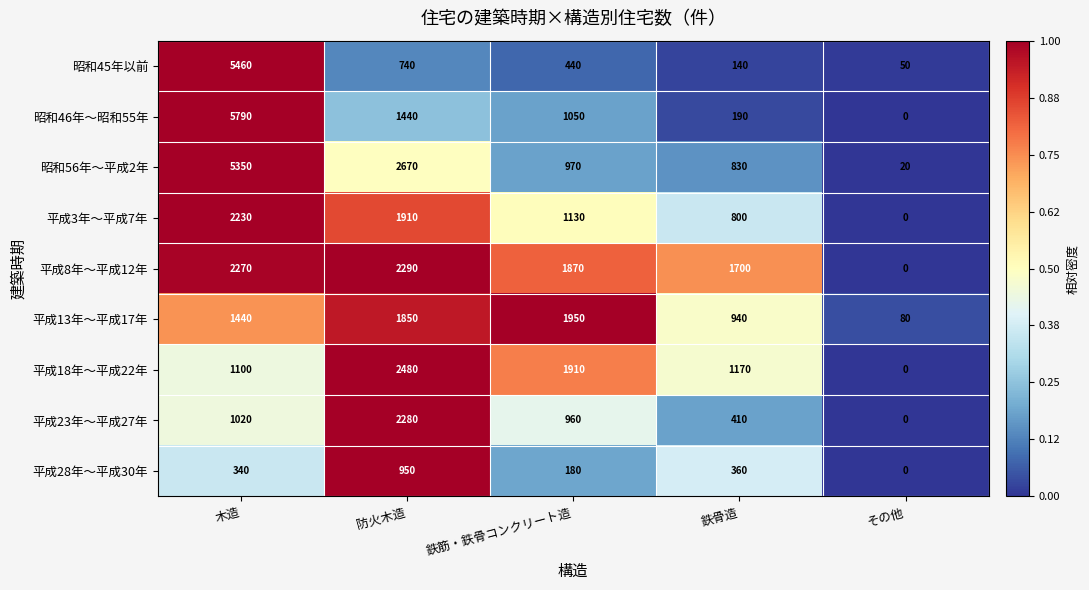

What is the sum of the 昭和46年～昭和55年 values at 防火木造 and 鉄骨造?

1630